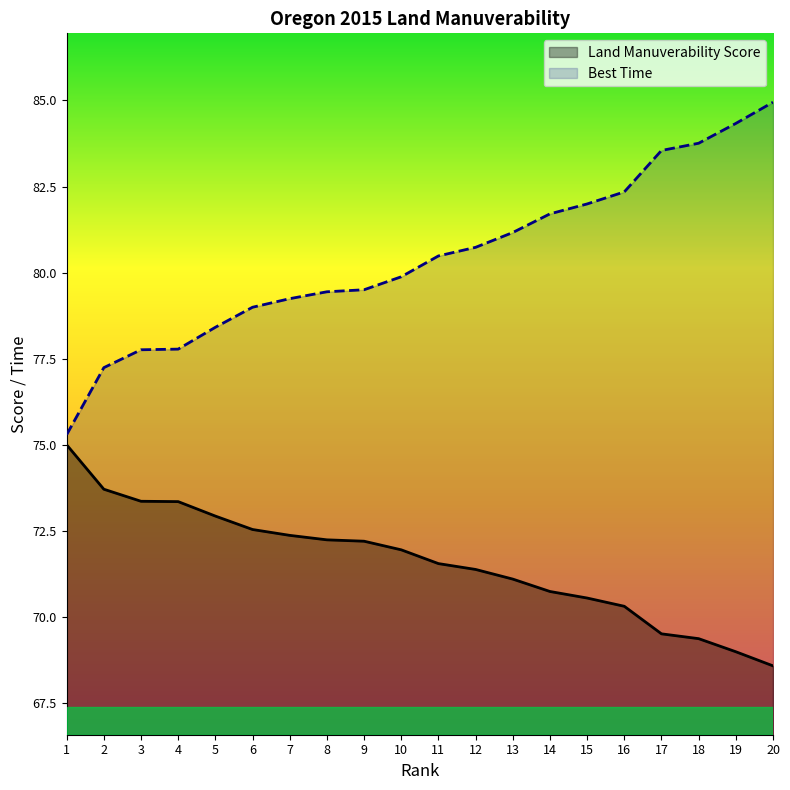

Which label corresponds to the largest value in the chart?

20